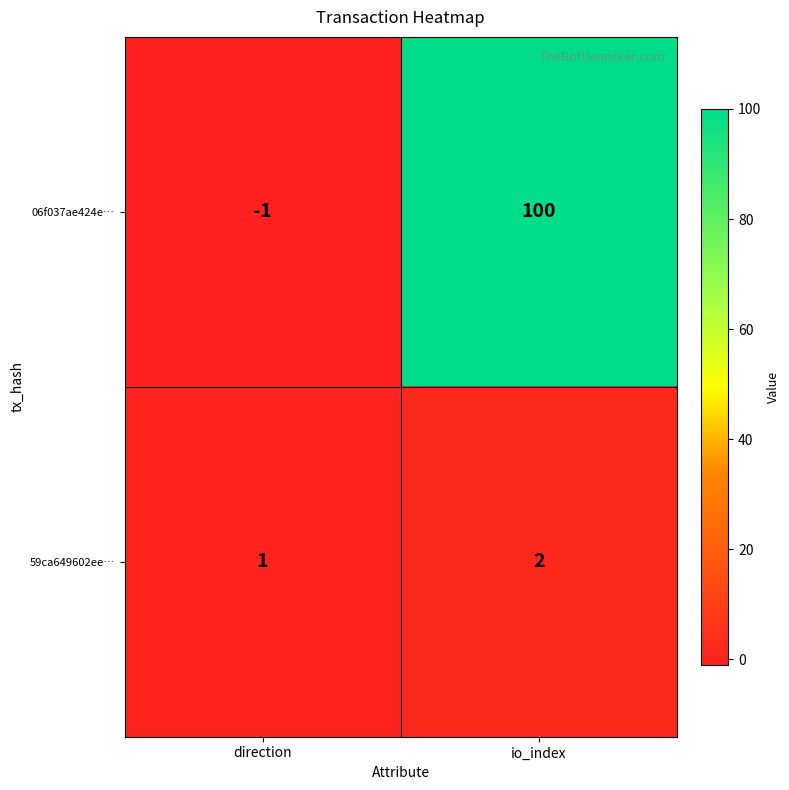

What is the sum of the 59ca649602ee… values at direction and io_index?

3